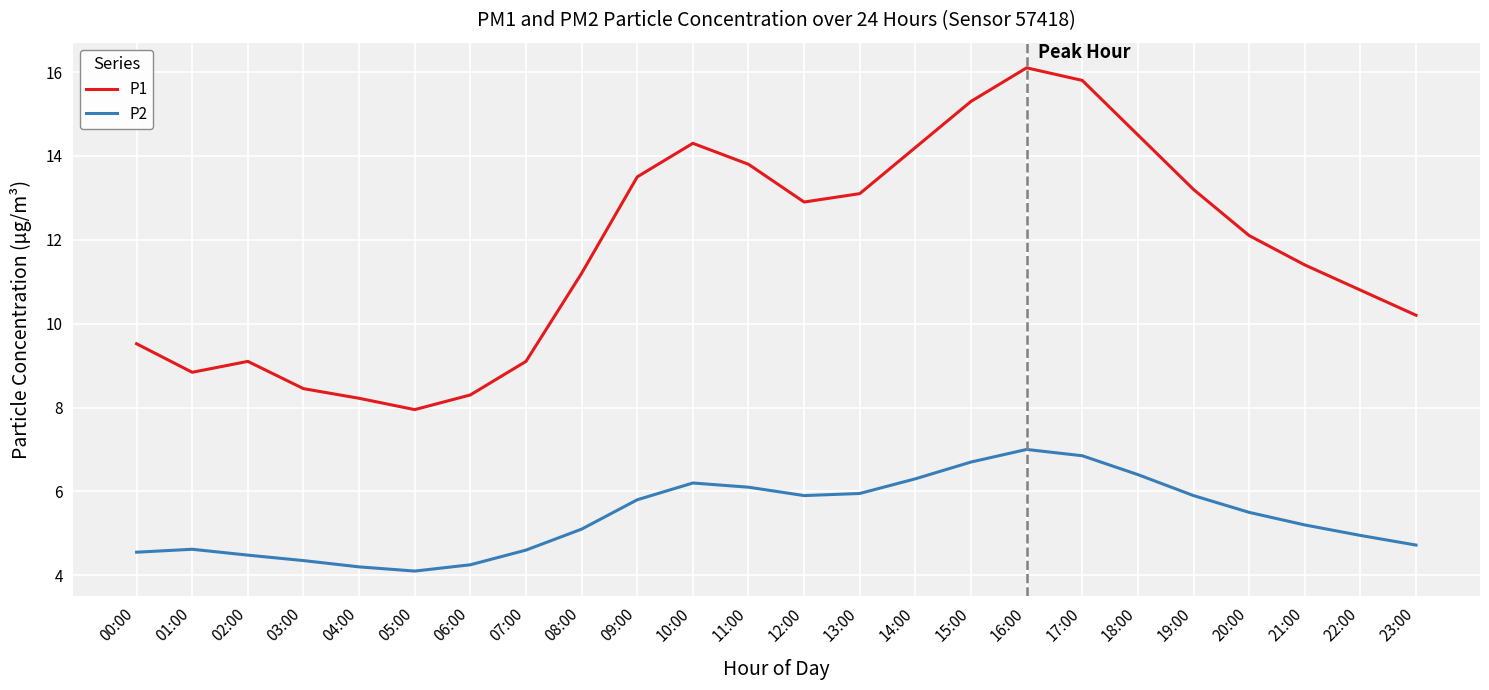

Which series has the largest range (max minus min)?

P1